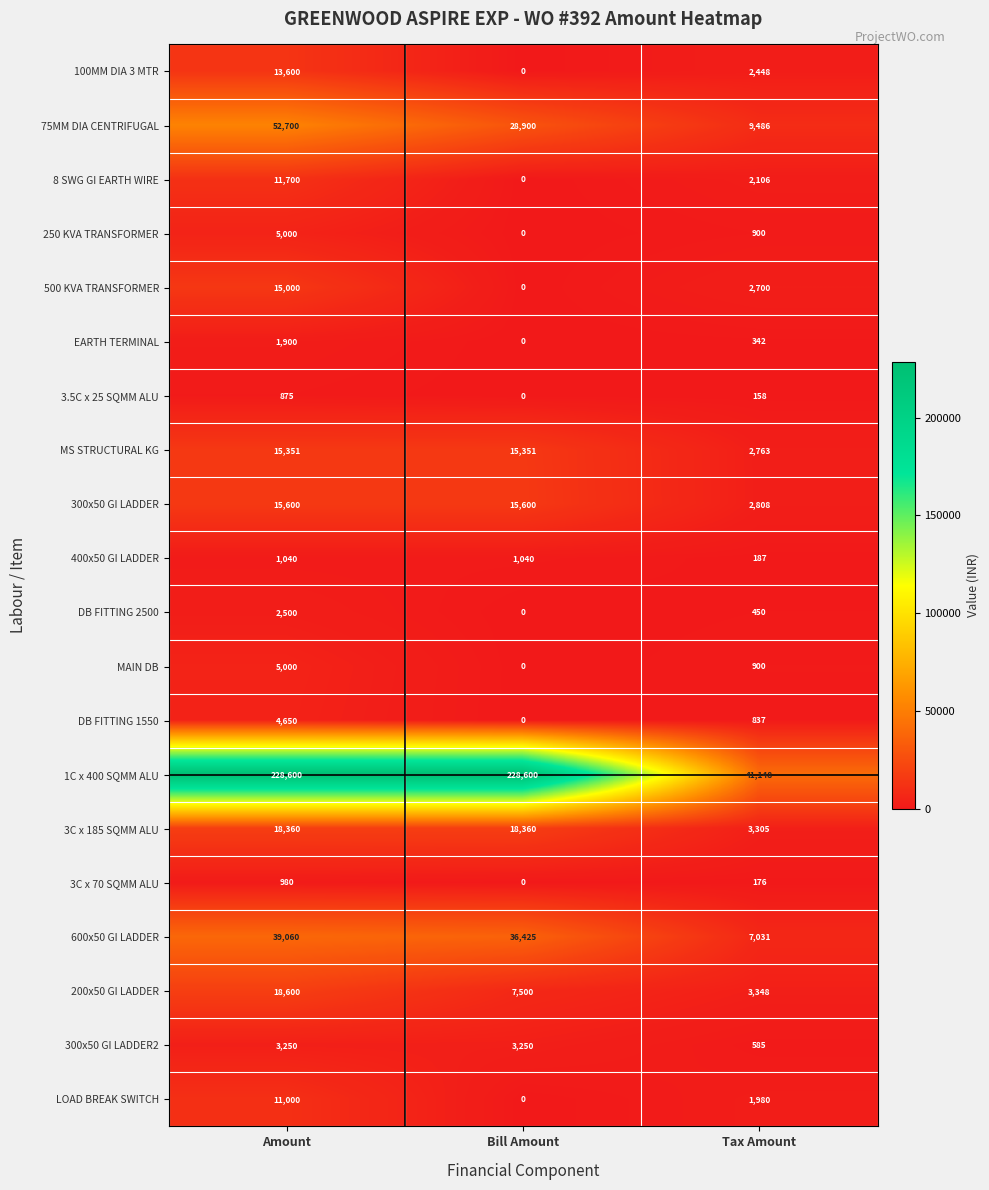

Is it true that 3.5C x 25 SQMM ALU equals 332 at Bill Amount?

False